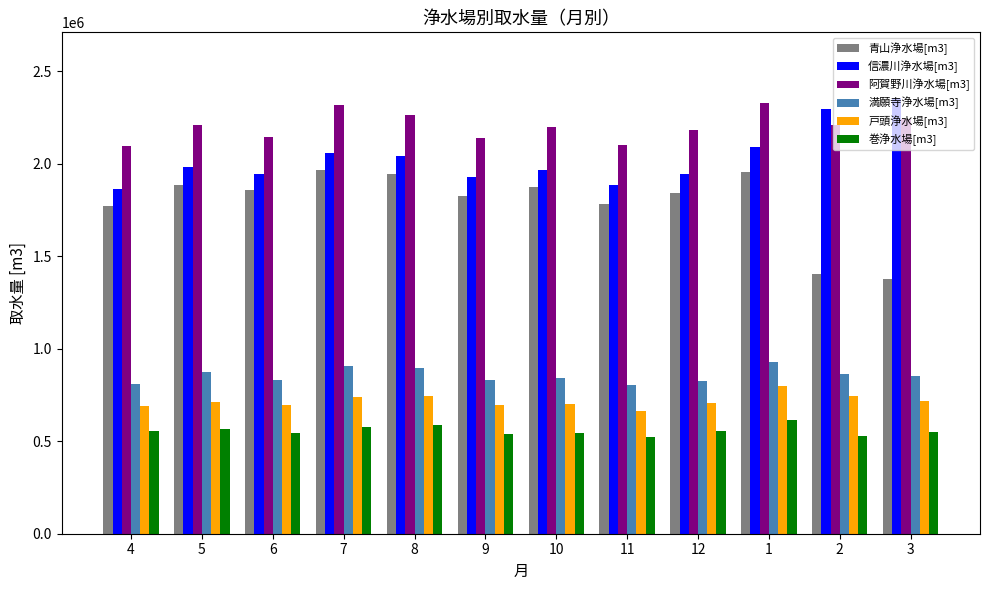

How many data points in 信濃川浄水場[m3] are less than 1980620?

6